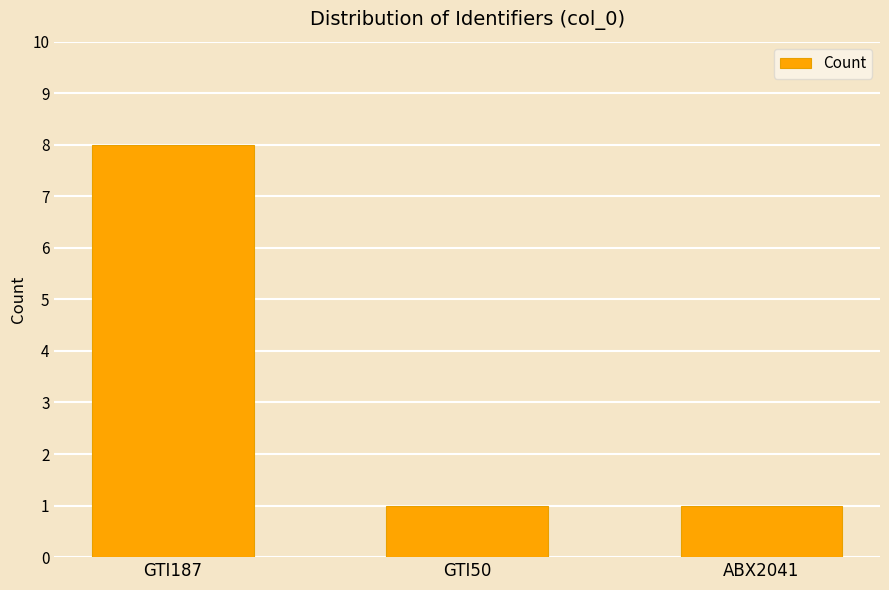

The chart shows a value of 1 at GTI50. True or false?

True